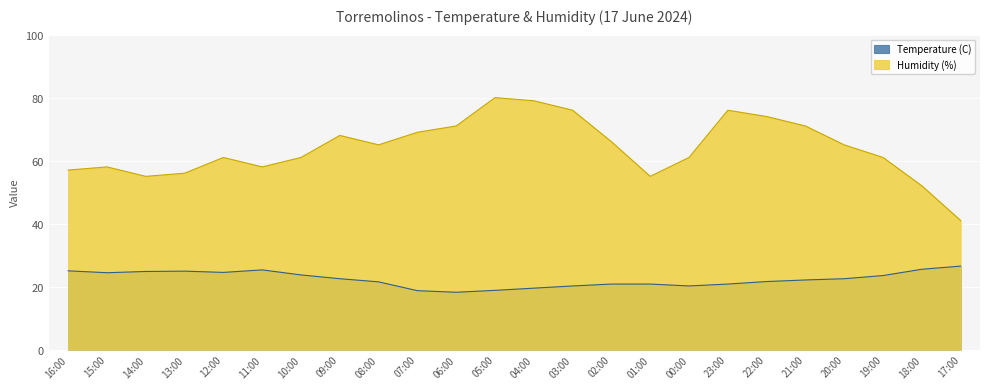

What is the maximum value for Humidity (%)?

80.0